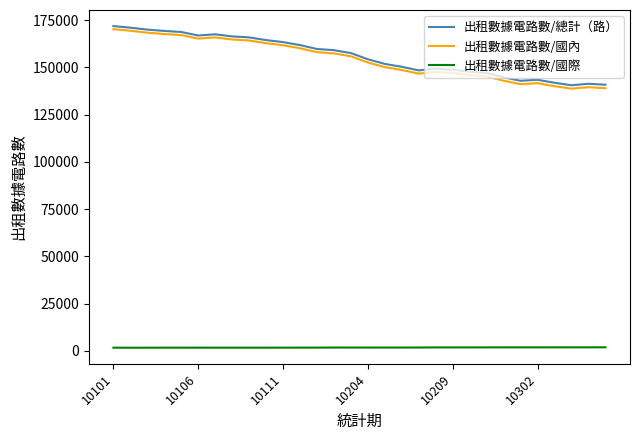

What is the maximum value for 出租數據電路數/總計（路）?

171797